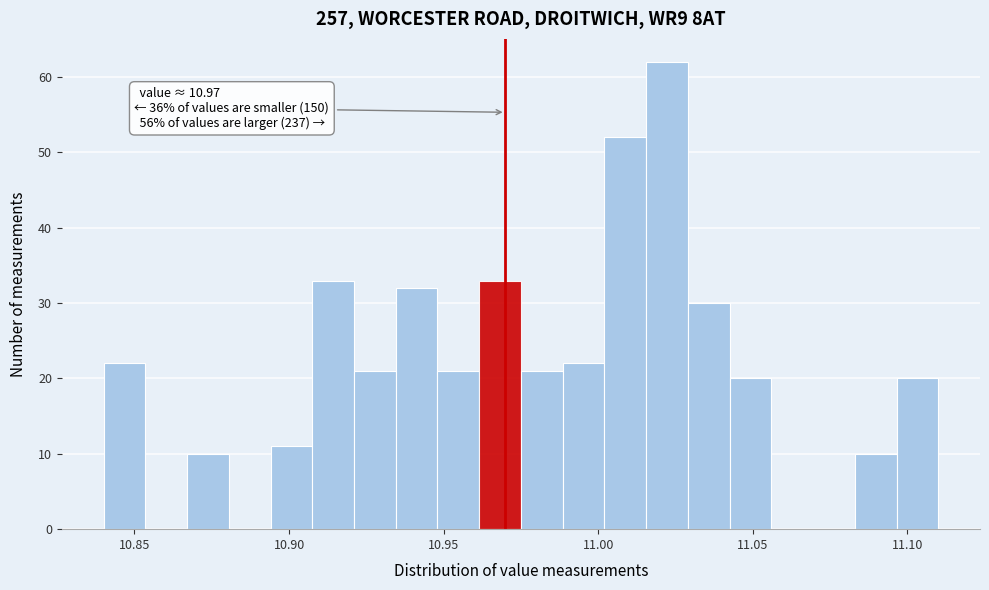

Read against the x-axis, roughly where is the centre of the tallest bar?

11.020